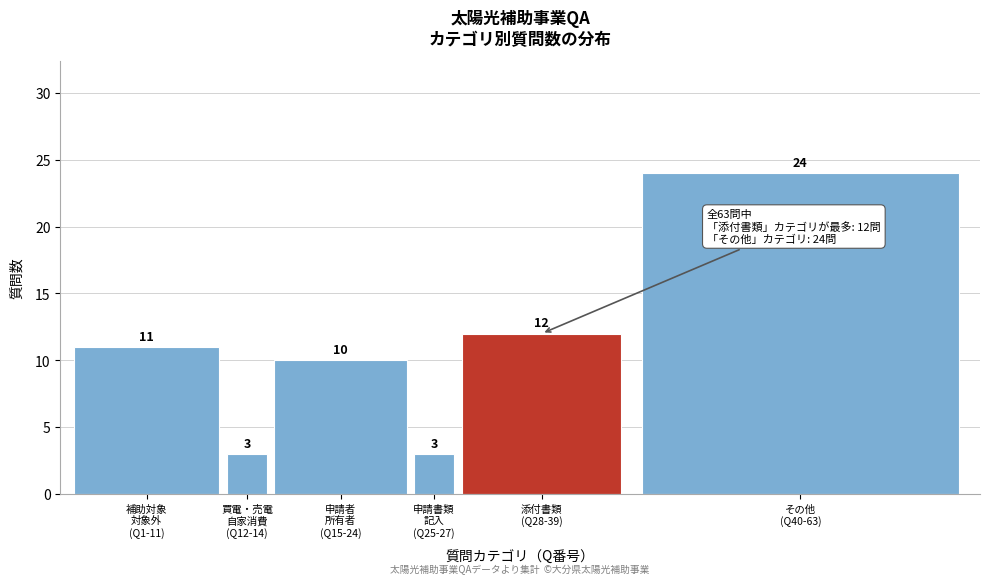

Reading left to right, list all the values displayed in this chart.

11	3	10	3	12	24